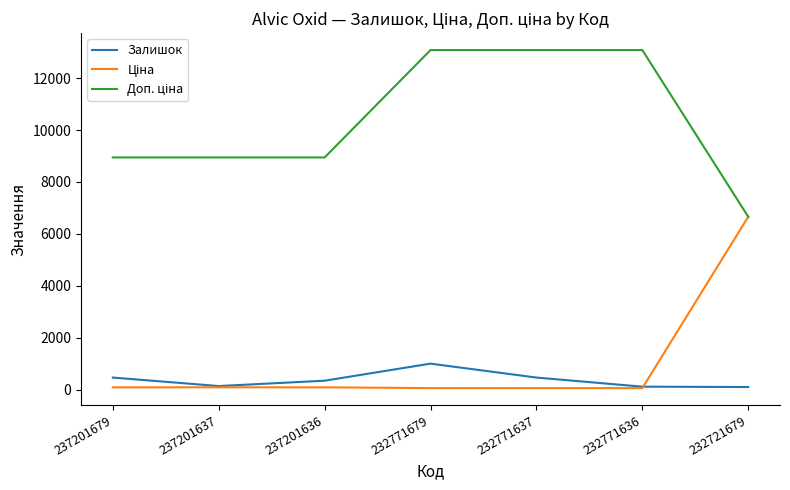

How many lines are shown in the chart?

3